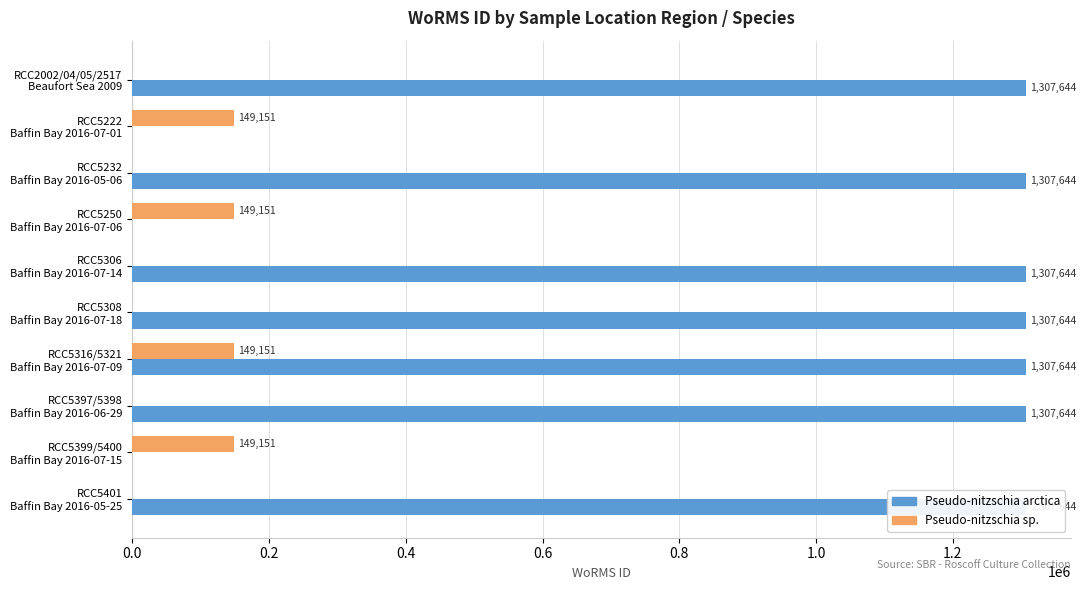

Is the value of Pseudo-nitzschia arctica at RCC5222 Baffin Bay 2016-07-01 greater than the value of Pseudo-nitzschia sp. at RCC5397/5398 Baffin Bay 2016-06-29?

No